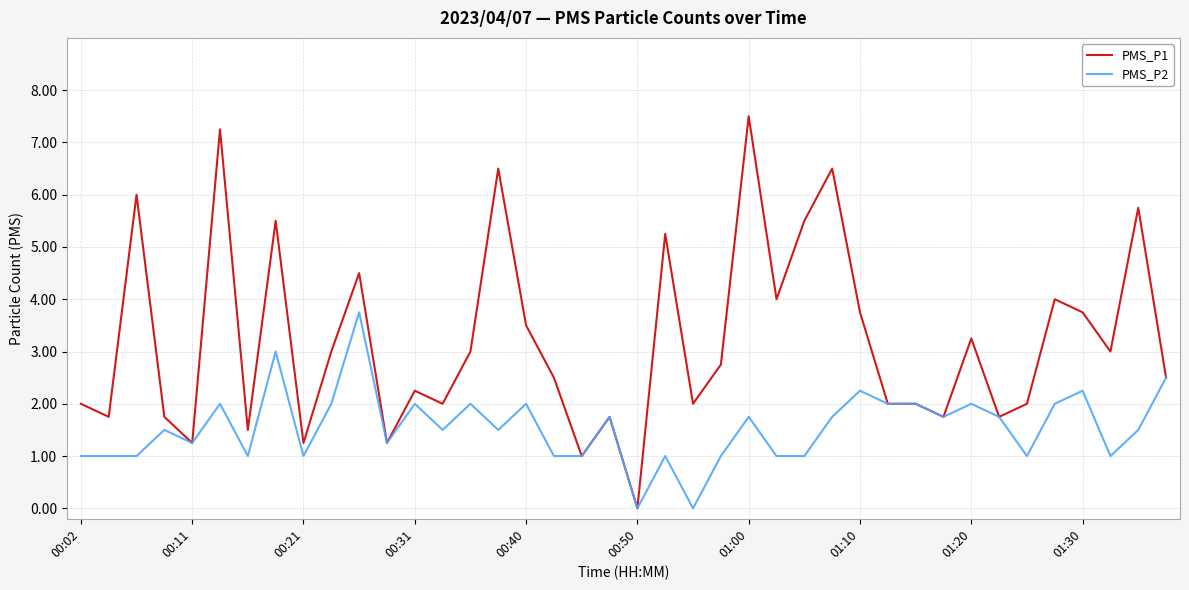

Does the chart have visible grid lines?

Yes